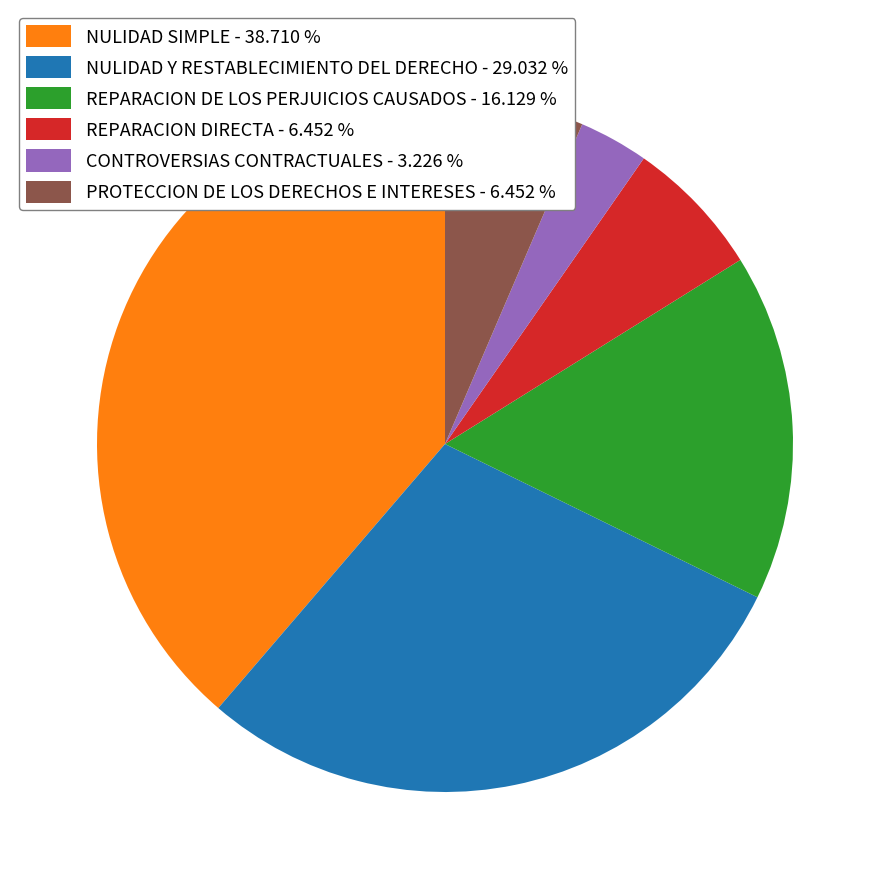

What is the ratio of the value at NULIDAD SIMPLE - 38.710 % to the value at NULIDAD Y RESTABLECIMIENTO DEL DERECHO - 29.032 %?

1.3